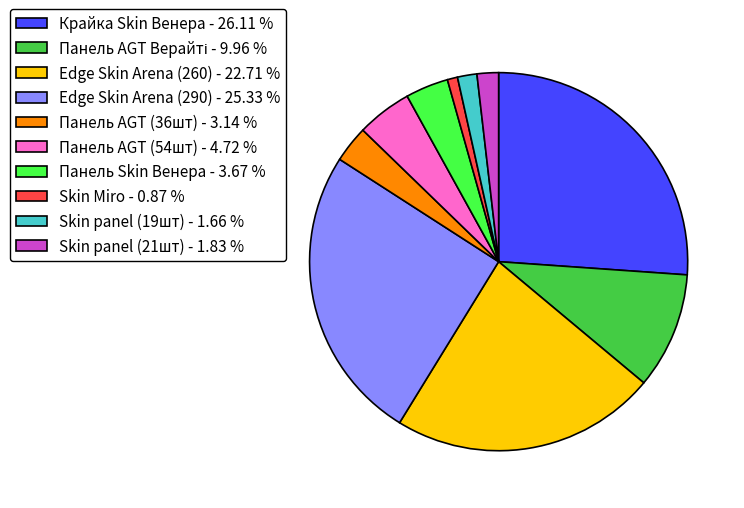

Does Skin panel (21шт) - 1.83 % account for over 50% of the chart?

No